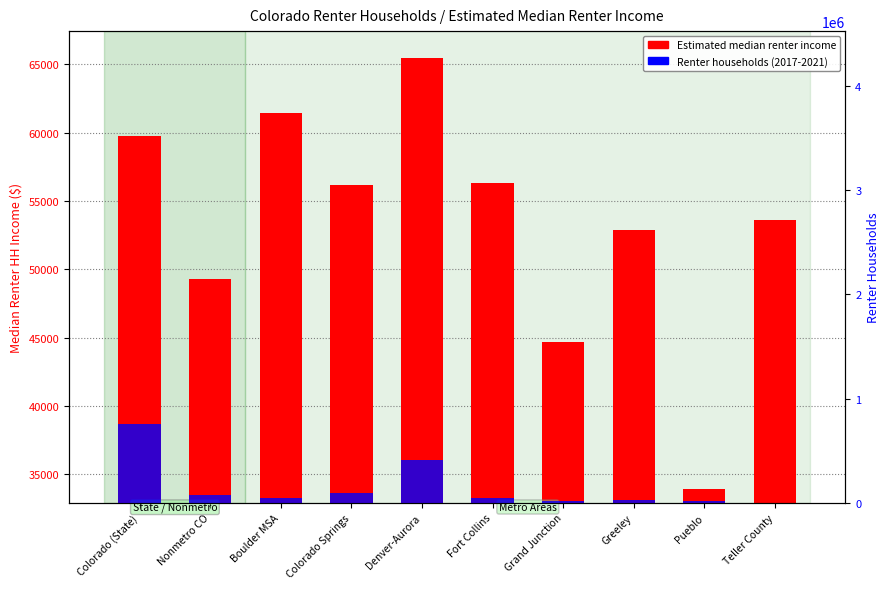

What is the lowest value of the Renter households (2017-2021) series?

2138.0